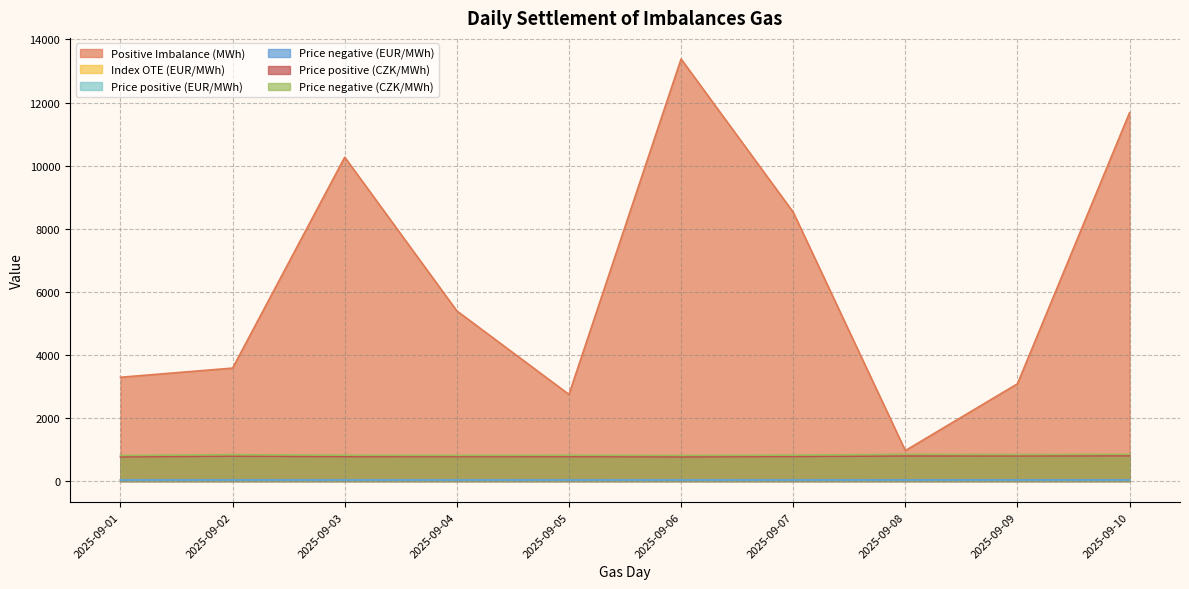

What is the average value of the Positive Imbalance (MWh) series?

6290.7